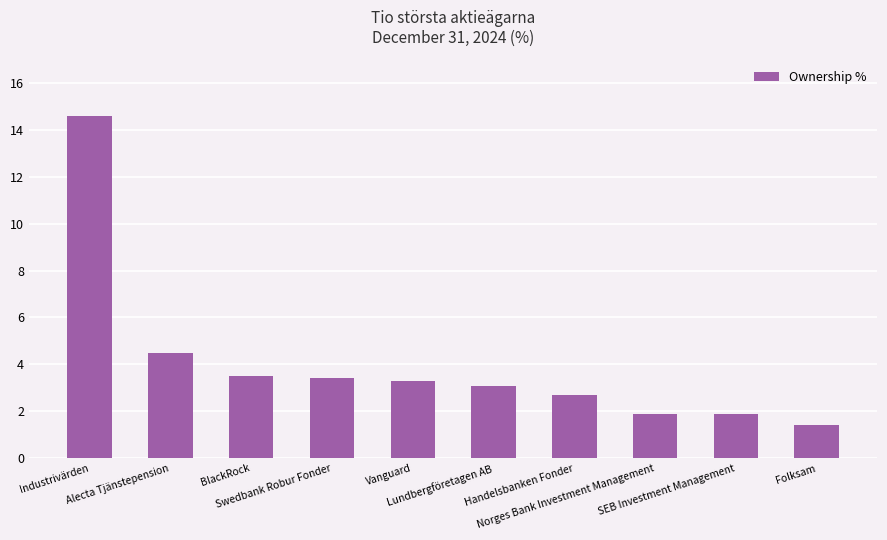

Does the chart contain any negative values?

No